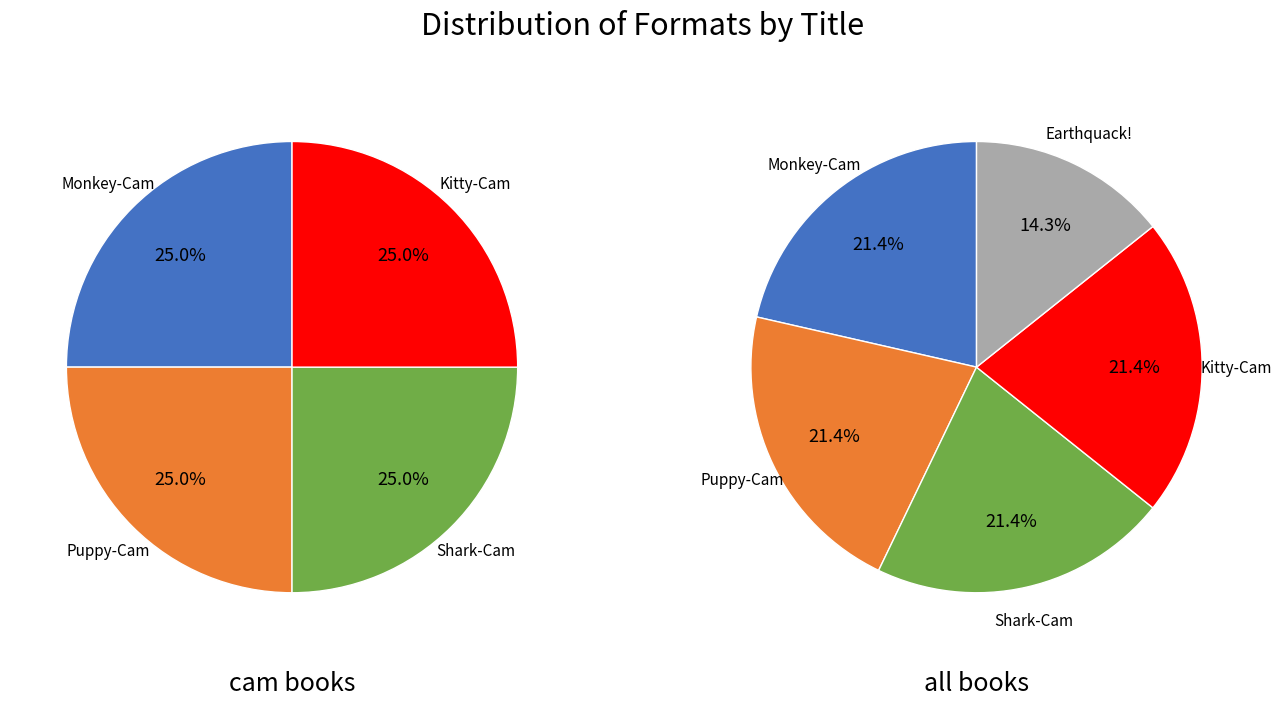

Is there any slice that represents more than half of the pie?

No